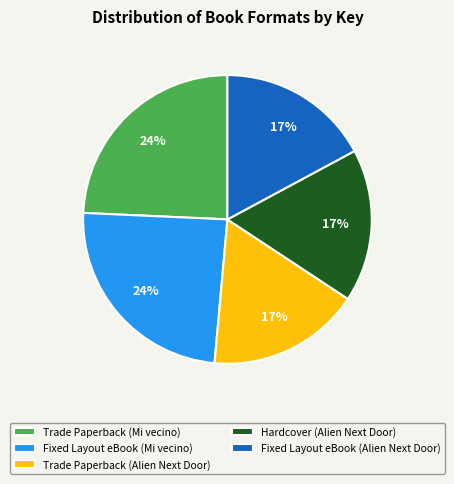

To the nearest percent, what percentage of the pie is Trade Paperback (Alien Next Door)?

17%